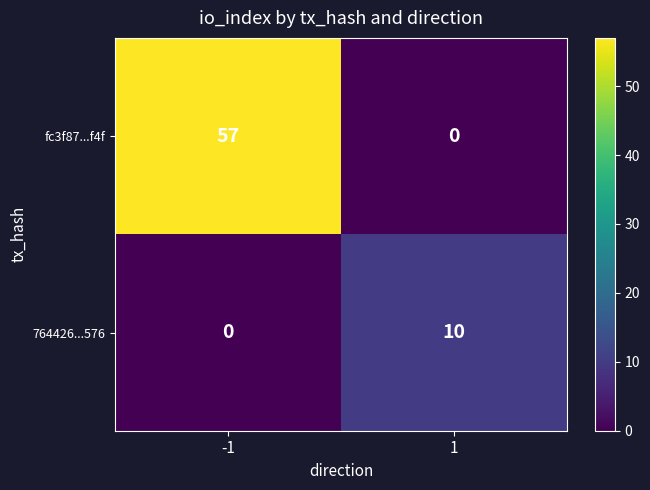

Rank the series by their maximum value, from highest to lowest.

fc3f87...f4f, 764426...576